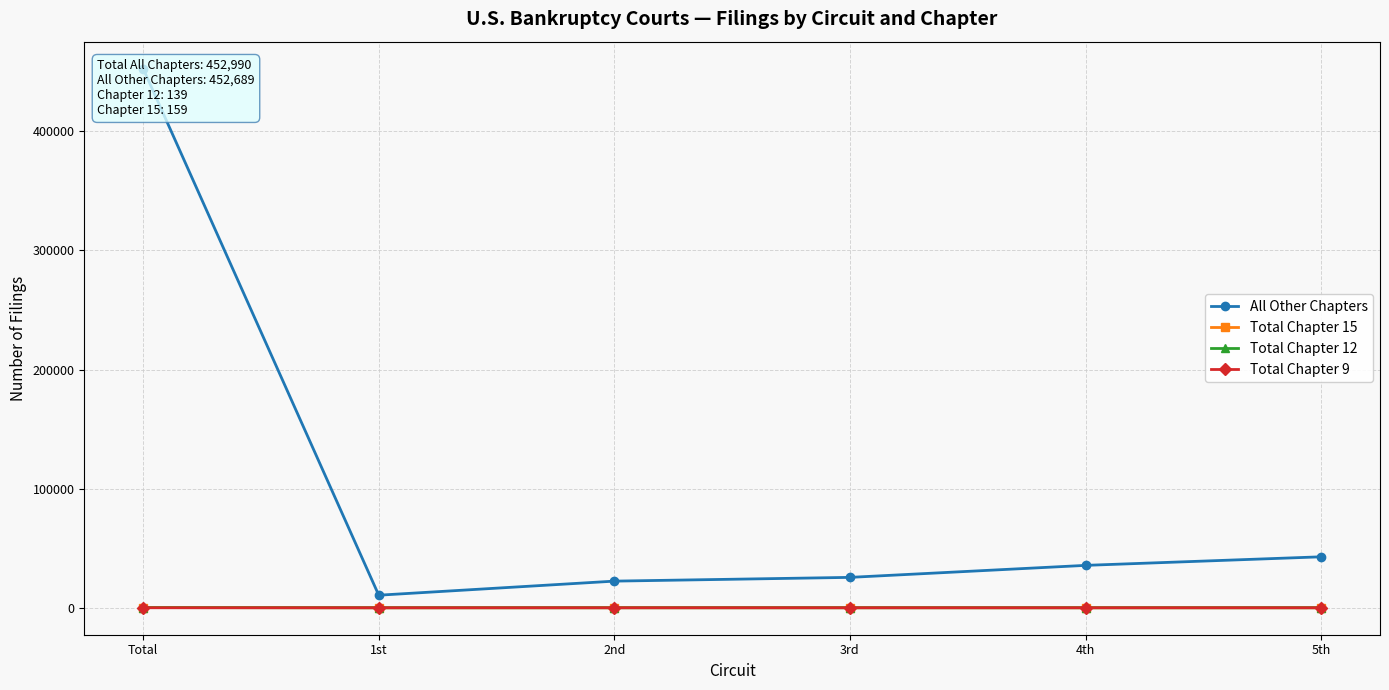

Where is Total Chapter 9 nearest to the value 1?

1st